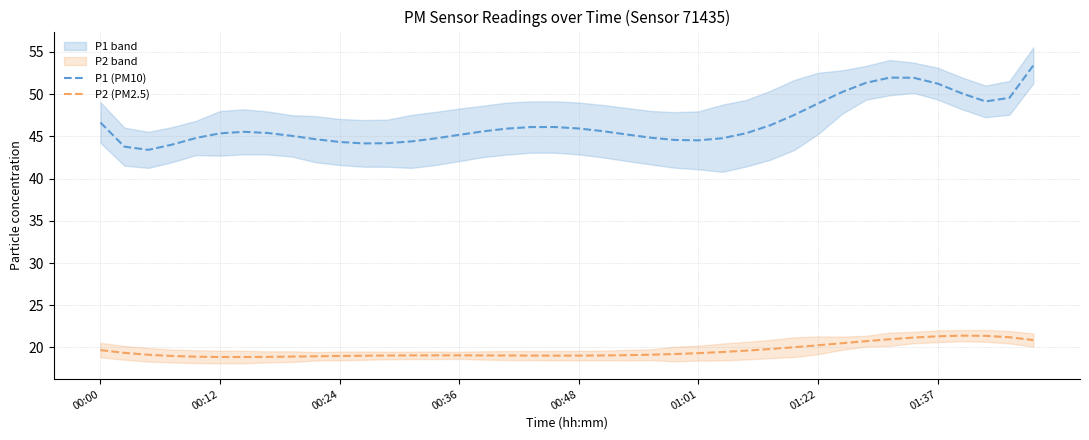

True or false: P1 (PM10) and P2 (PM2.5) cross at least once.

False